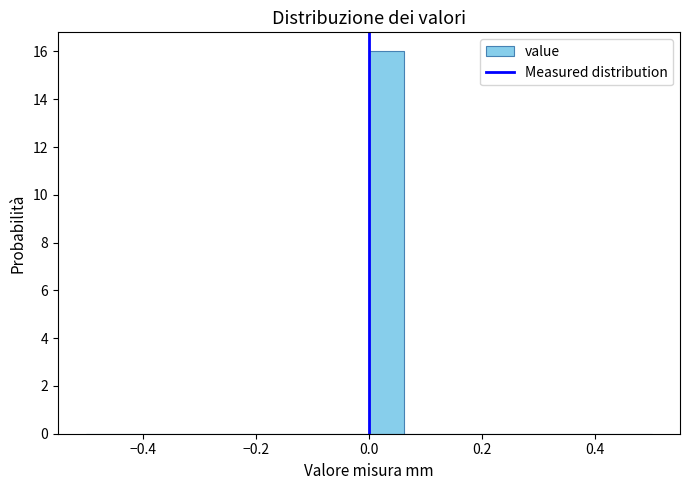

Around what value on the x-axis is the tallest bar? Give the approximate position of its centre, as read against the axis.

0.04